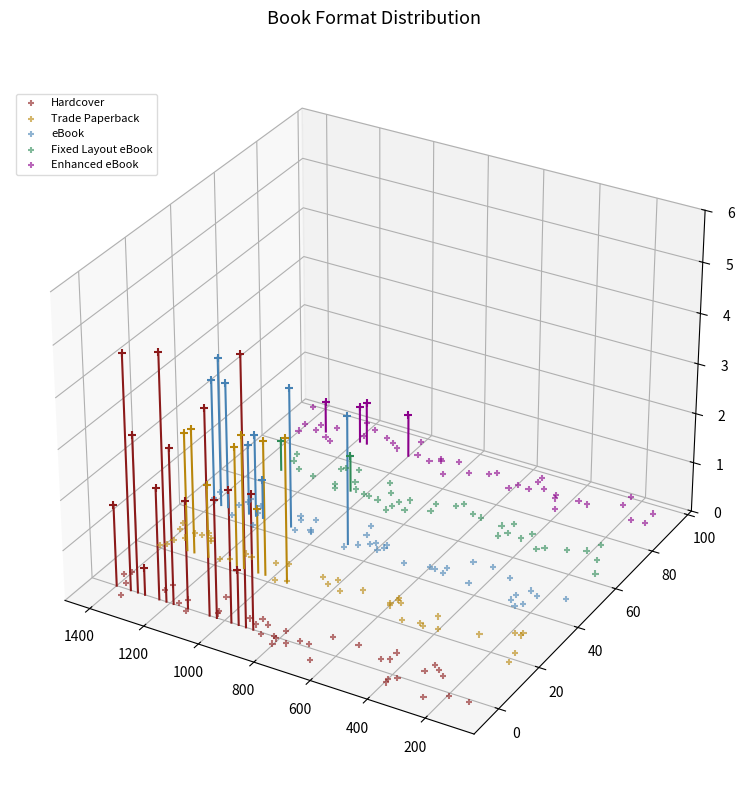

What are all the series names shown in the legend?

Hardcover, Trade Paperback, eBook, Fixed Layout eBook, Enhanced eBook